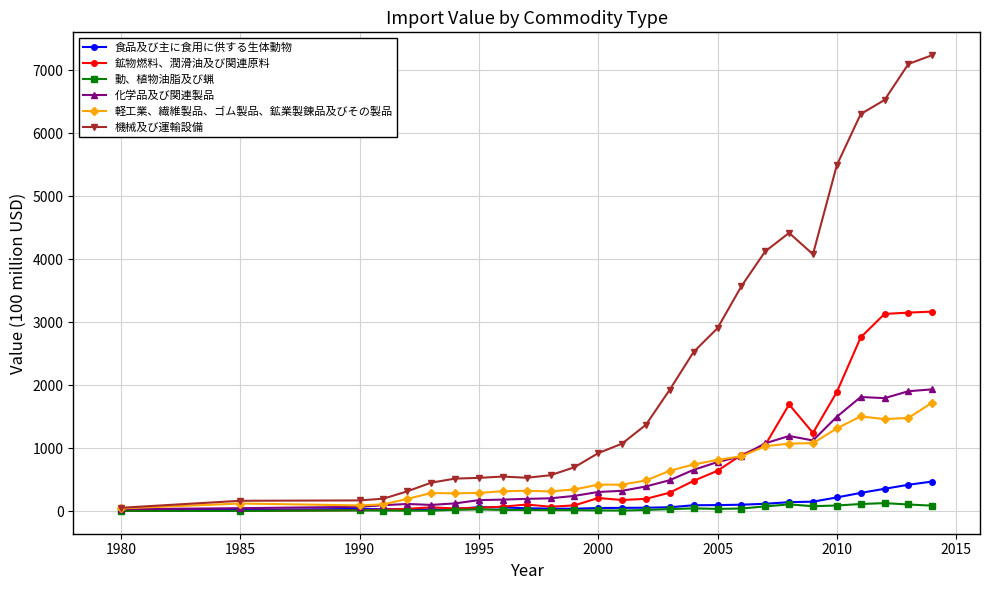

True or false: 軽工業、繊維製品、ゴム製品、鉱業製錬品及びその製品 has more than 2 points higher than both neighbors.

True